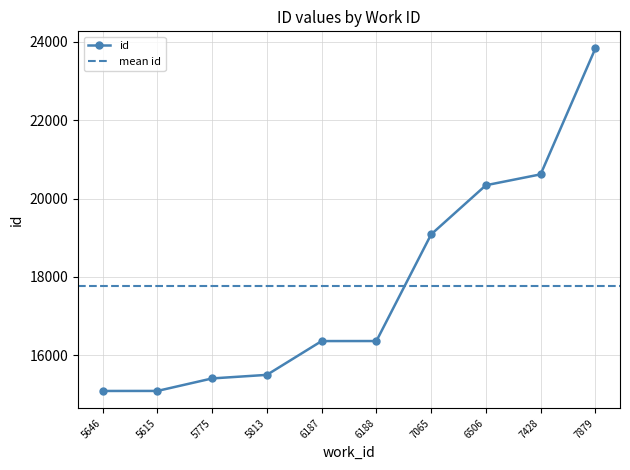

List the labels in order of value, largest first.

7879, 7428, 6506, 7065, 6188, 6187, 5813, 5775, 5615, 5646